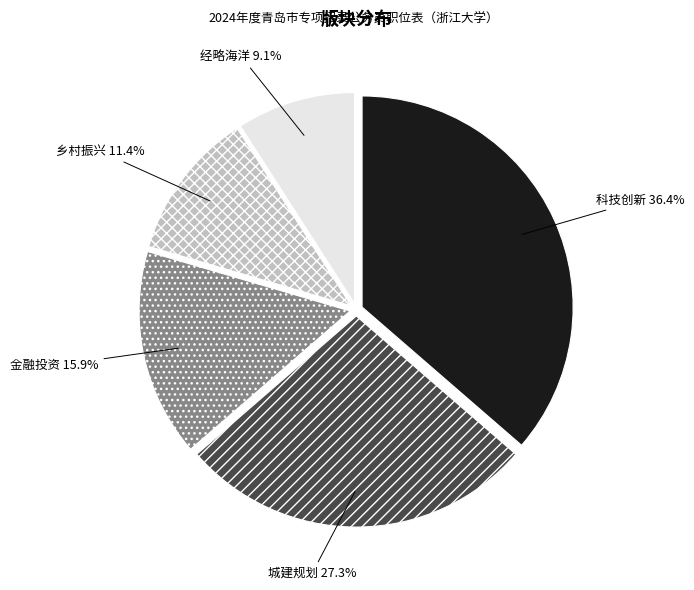

Does any single category account for the majority?

No